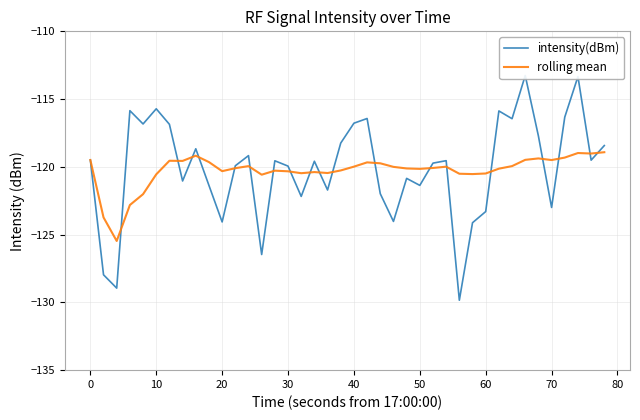

What is the greatest value displayed?

-113.3